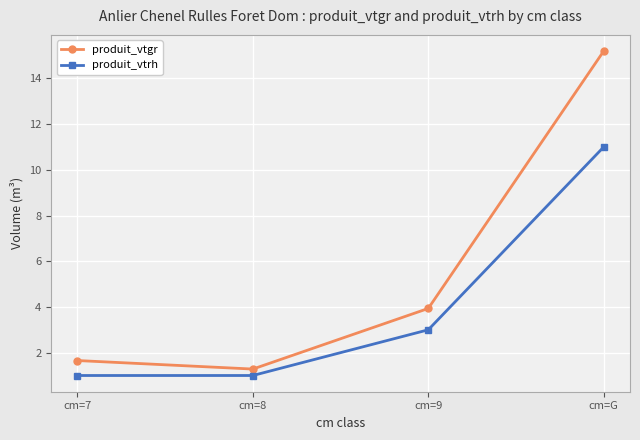

What is the difference between the produit_vtgr values at cm=G and cm=9?

11.3